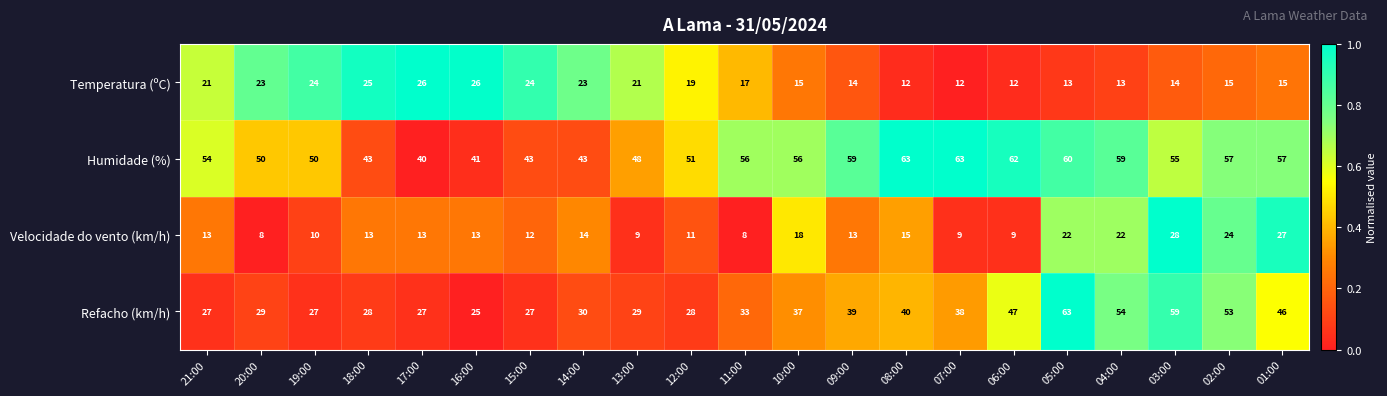

What is the difference between the Refacho (km/h) values at 08:00 and 02:00?

13